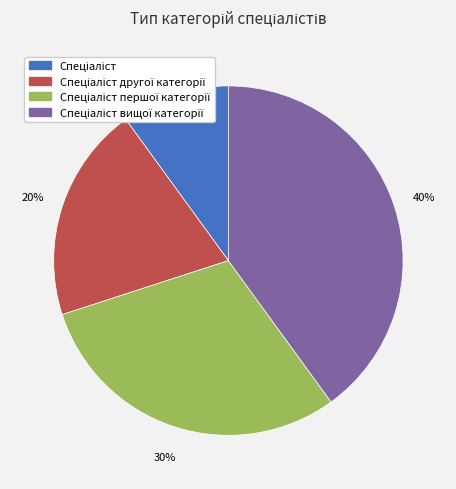

To the nearest percent, what is the average slice percentage?

25%